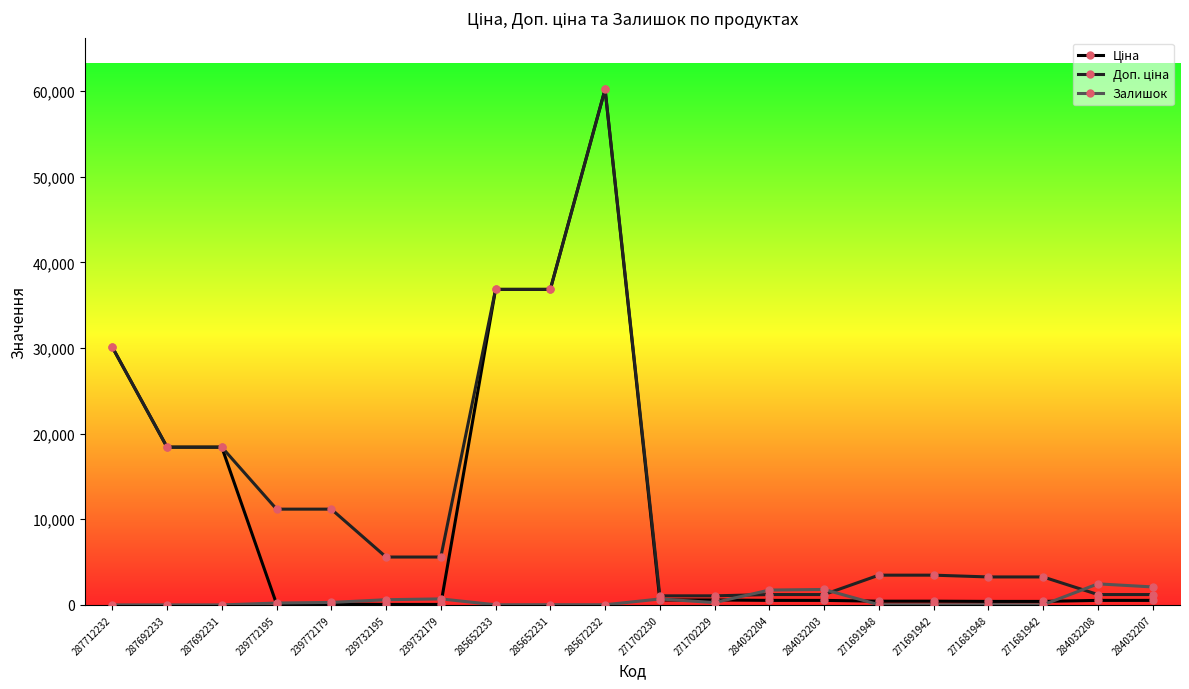

What is the difference between the highest and lowest values at 287692231?

18420.9